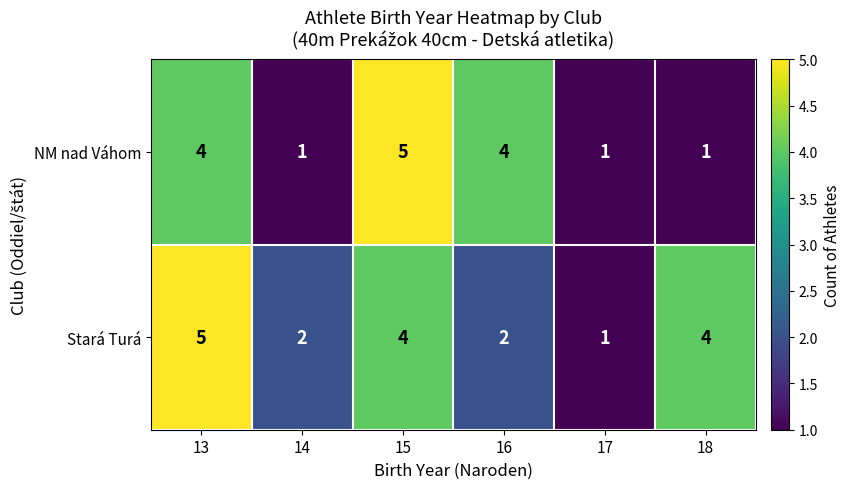

Which series has the largest total across all categories?

Stará Turá